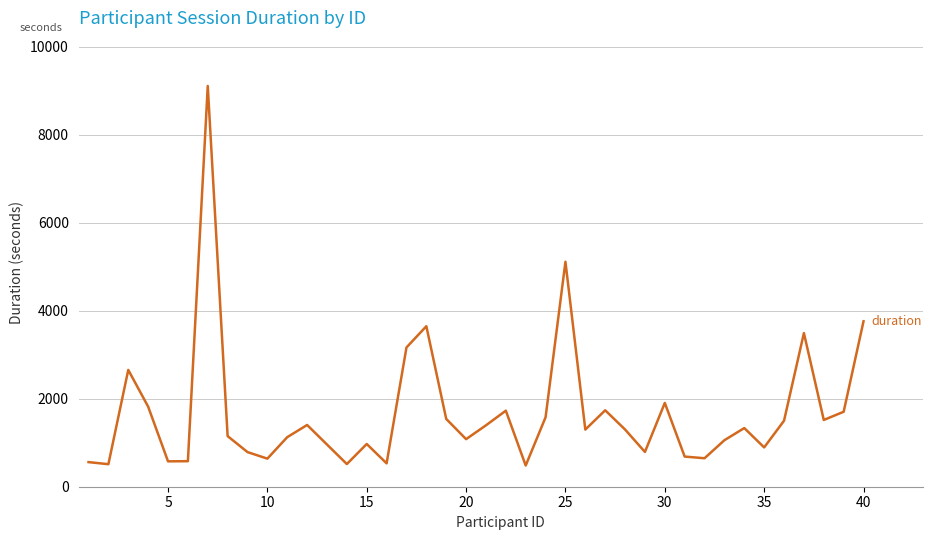

What is the smallest value displayed?

482